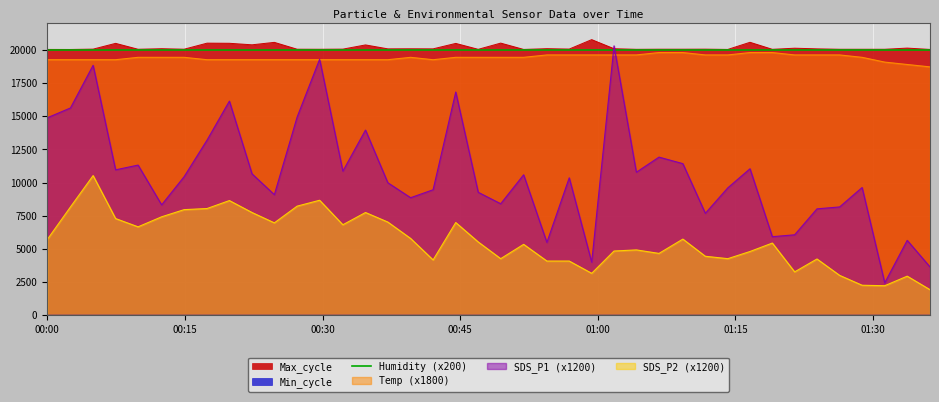

What is the highest value of the Temp (x1800) series?

19800.0